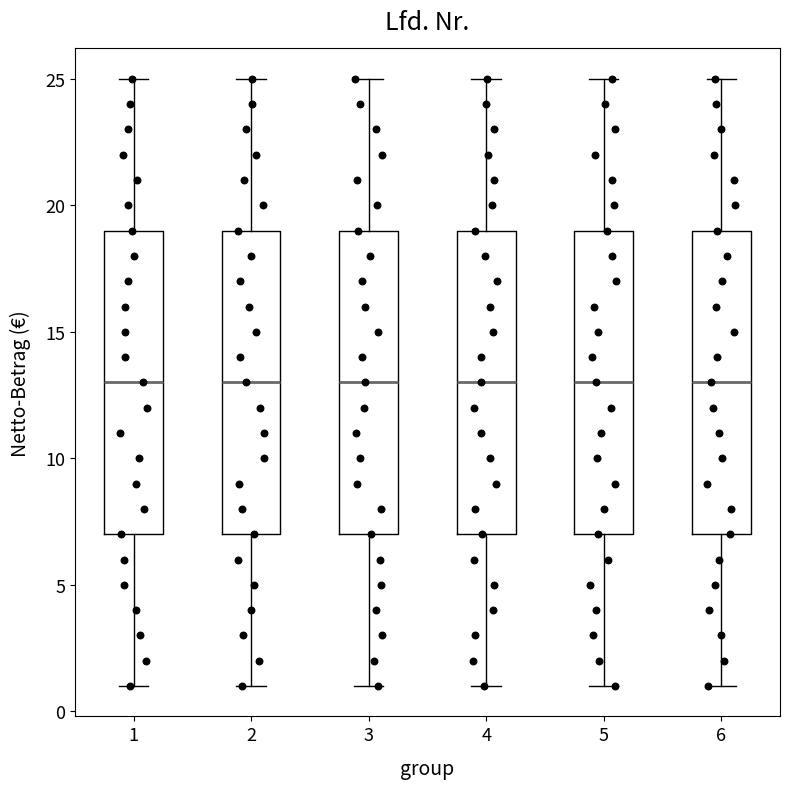

Where does the upper whisker of the box at x = 3 end on the y-axis? The values are not printed on the chart, so give them approximately, as read against the axis.

25